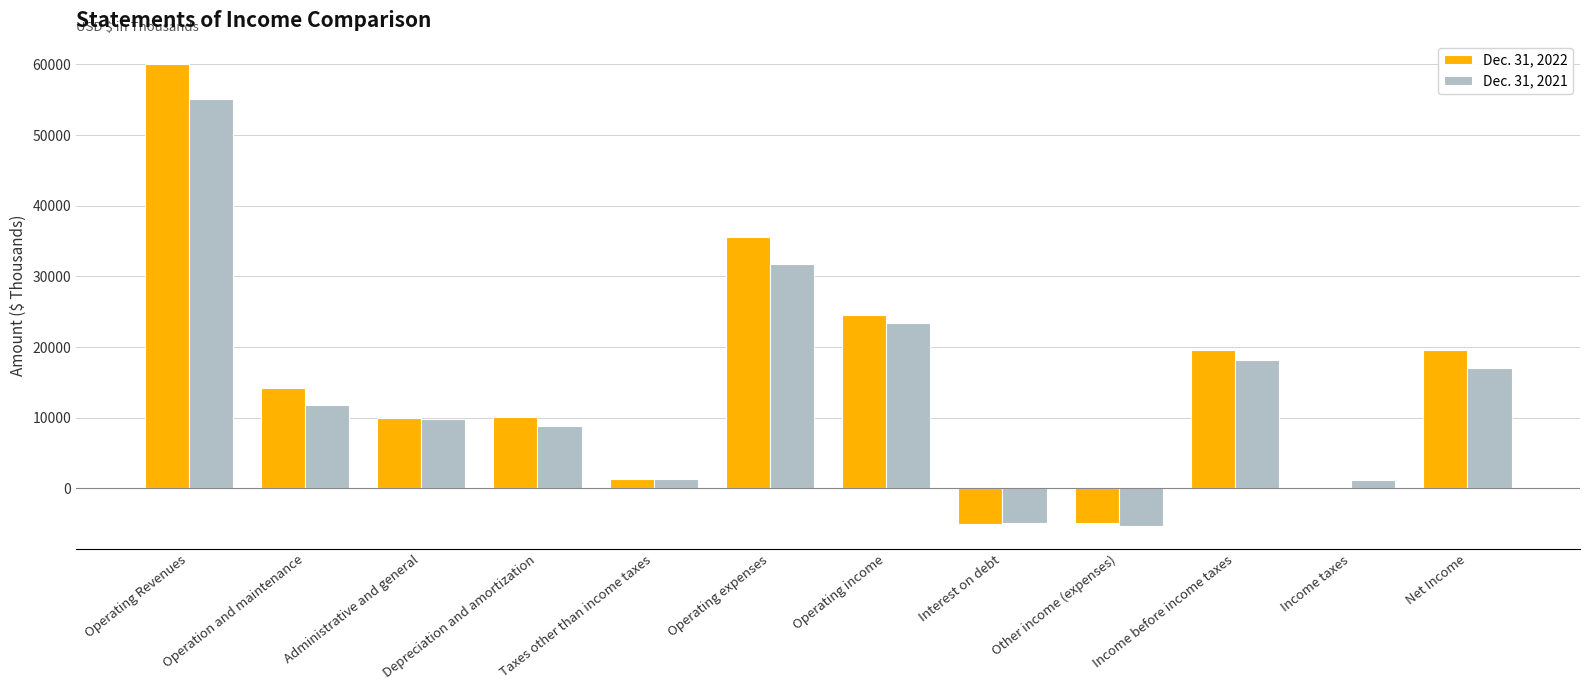

The value of Dec. 31, 2022 at Income before income taxes is 5256. True or false?

False